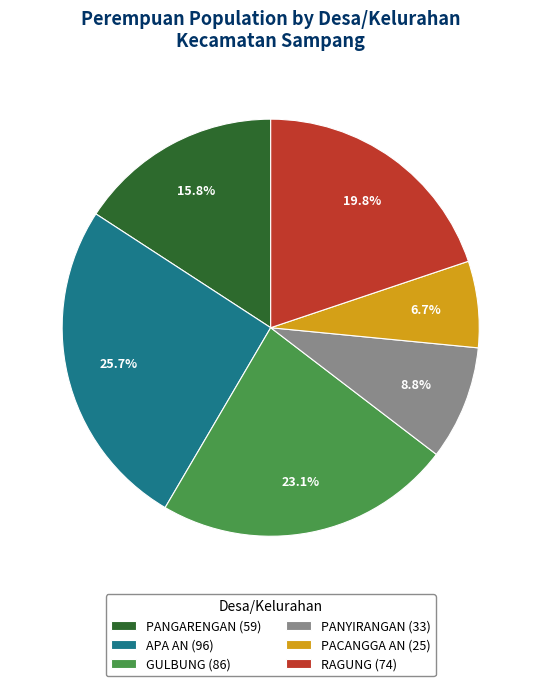

Does PANGARENGAN represent more than half of the total?

No